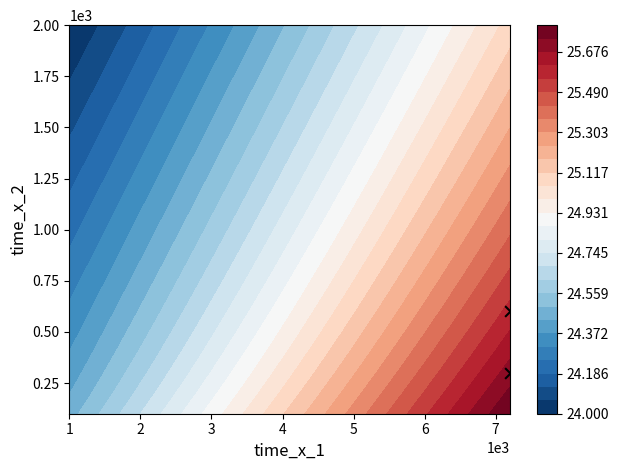

Reading left to right, list all the values displayed in this chart.

300	600